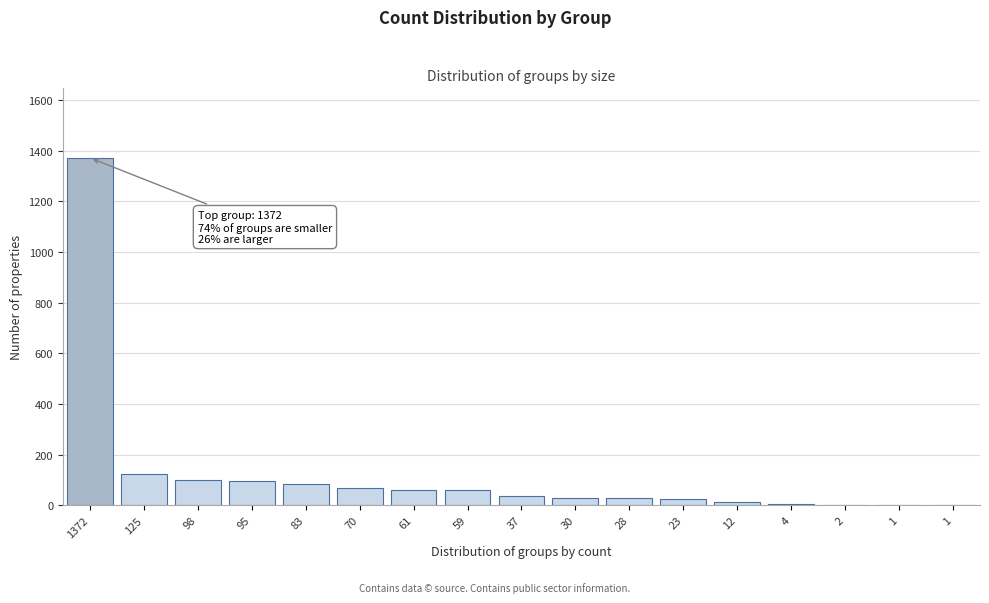

How many categories are shown in the chart?

17